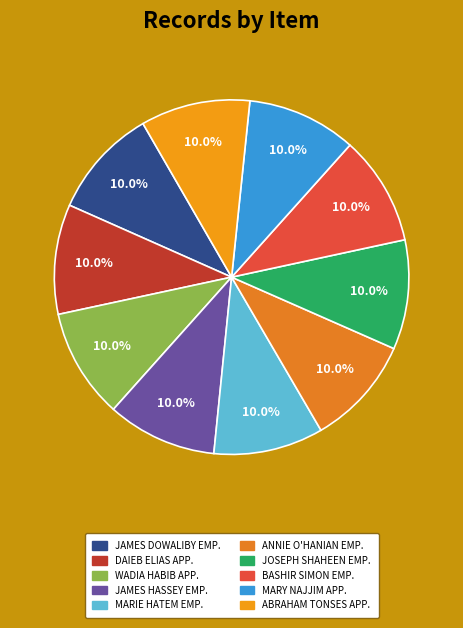

Which category has the biggest portion of the pie?

James Dowaliby Employment Record